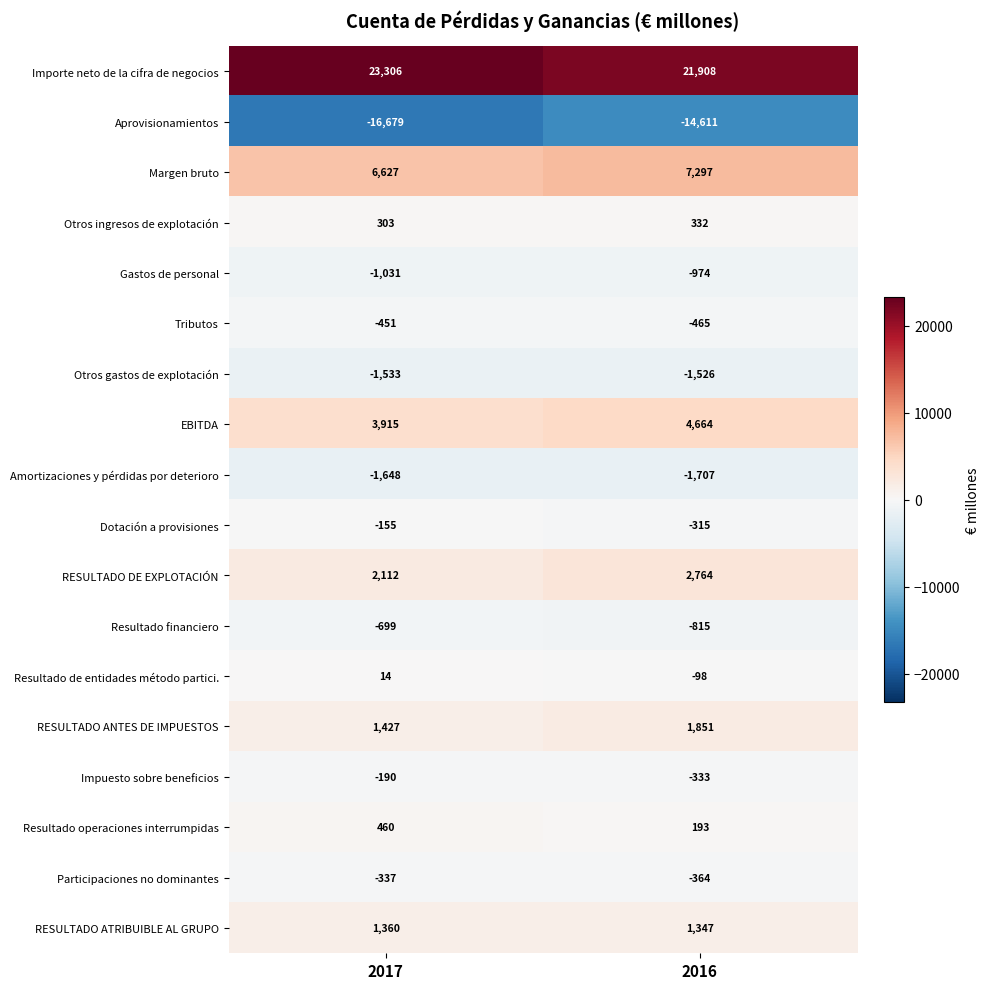

What is the difference between the maximum and minimum values in the RESULTADO DE EXPLOTACIÓN series?

652